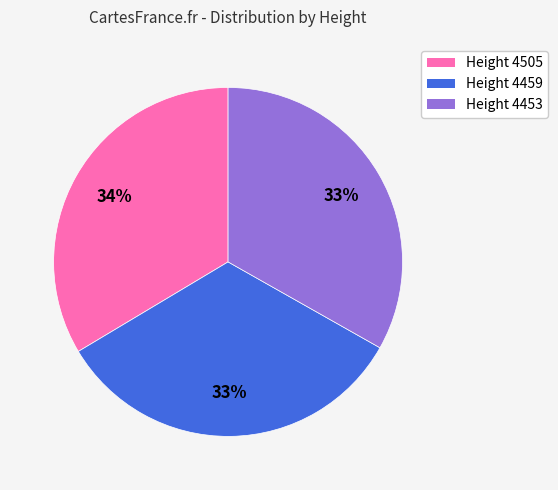

Do Height 4459 and Height 4505 together represent more than half of the pie?

Yes